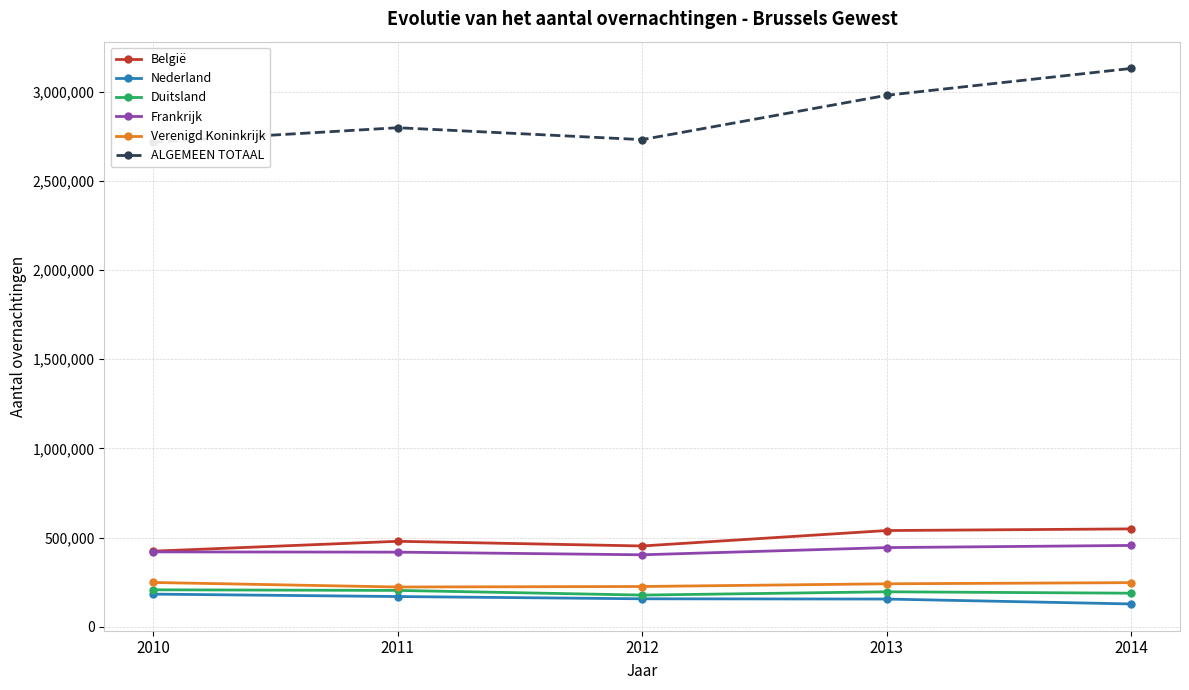

At which label is Verenigd Koninkrijk closest to 235967?

2013